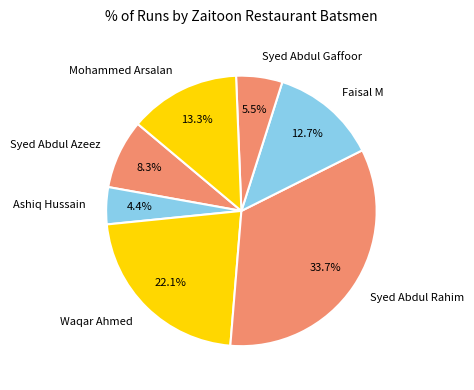

What is the ratio of the value at Syed Abdul Azeez to the value at Mohammed Arsalan?

0.6